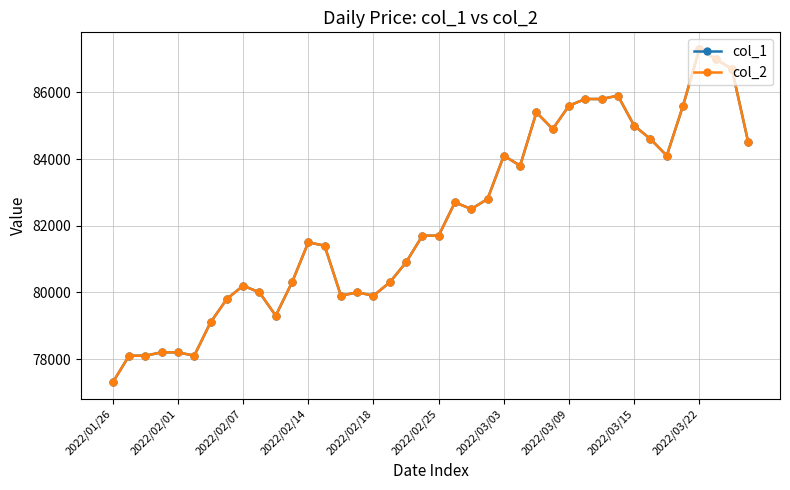

What is the difference between the second highest and second lowest values in the col_2 series?

8900